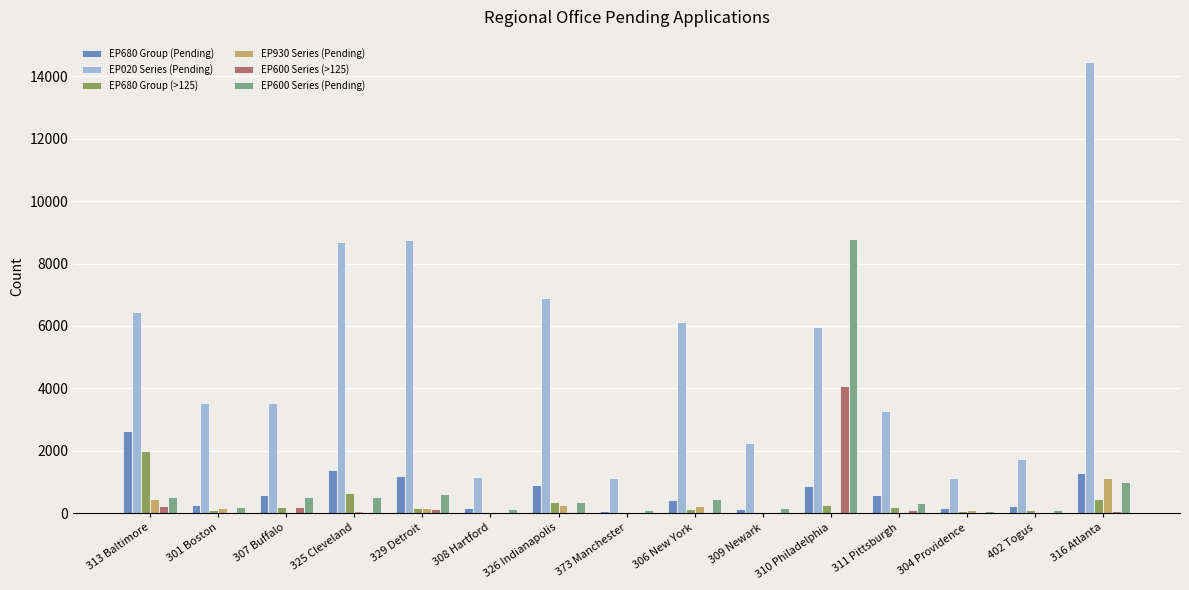

What is the maximum value shown in the chart?

14449